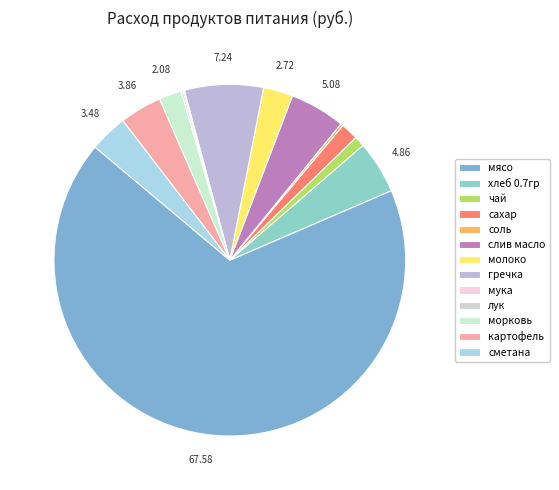

How much of the chart is everything except слив масло?

94.9%